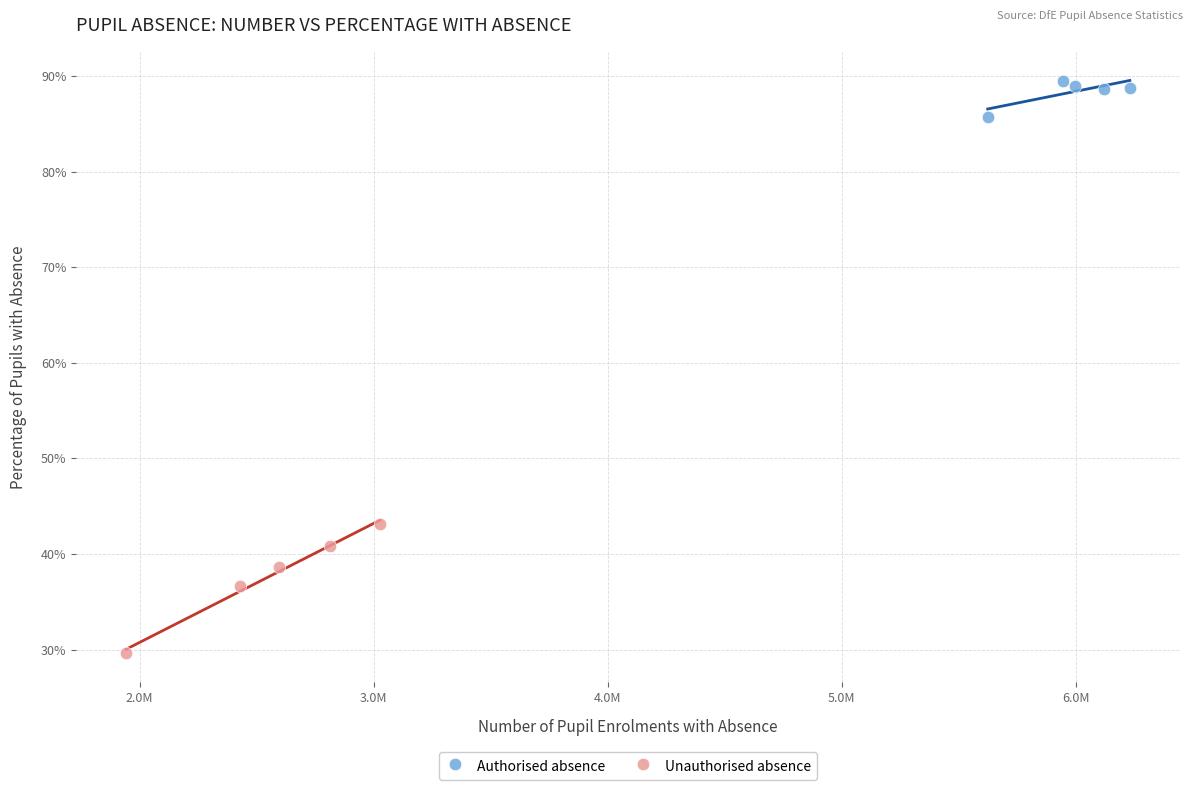

Which series reaches the maximum Y coordinate?

Authorised absence